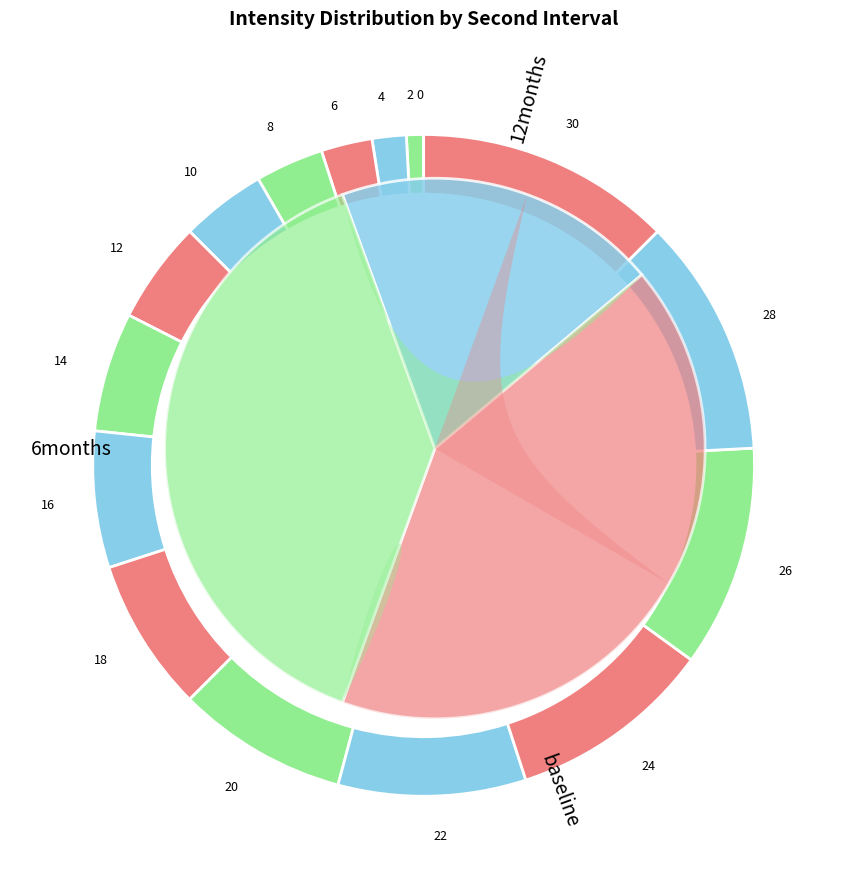

The 12 slice represents 5% of the pie. True or false?

True